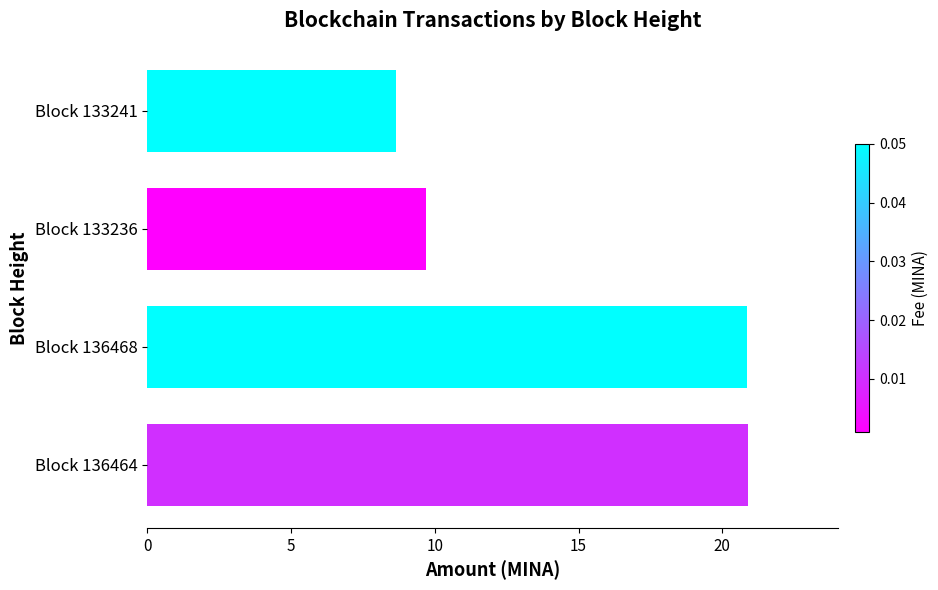

Reading bottom to top, what are all the values shown in this chart?

Block 136464=20.9	Block 136468=20.9	Block 133236=9.7	Block 133241=8.7